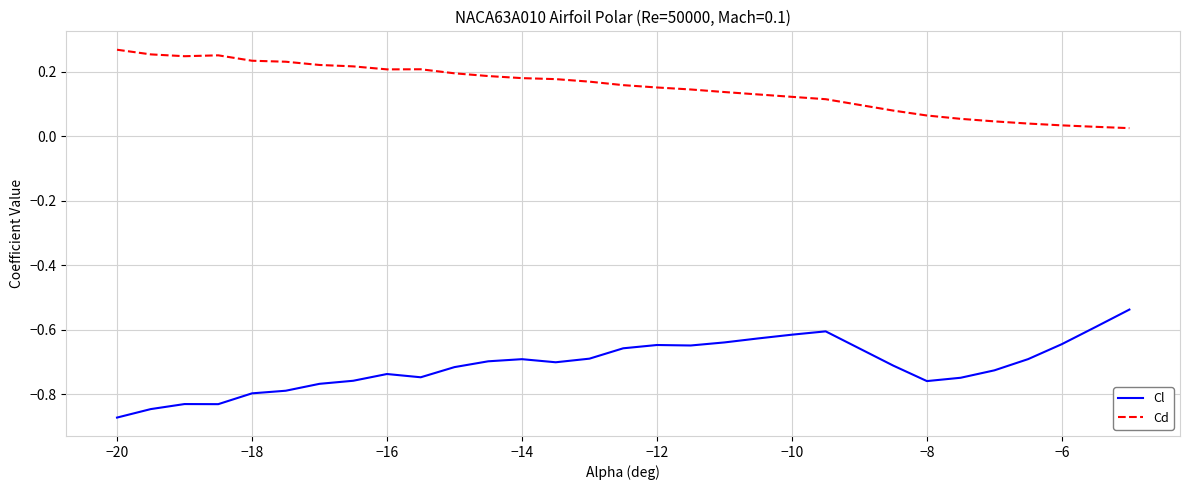

Which series has the largest total across all categories?

Cd